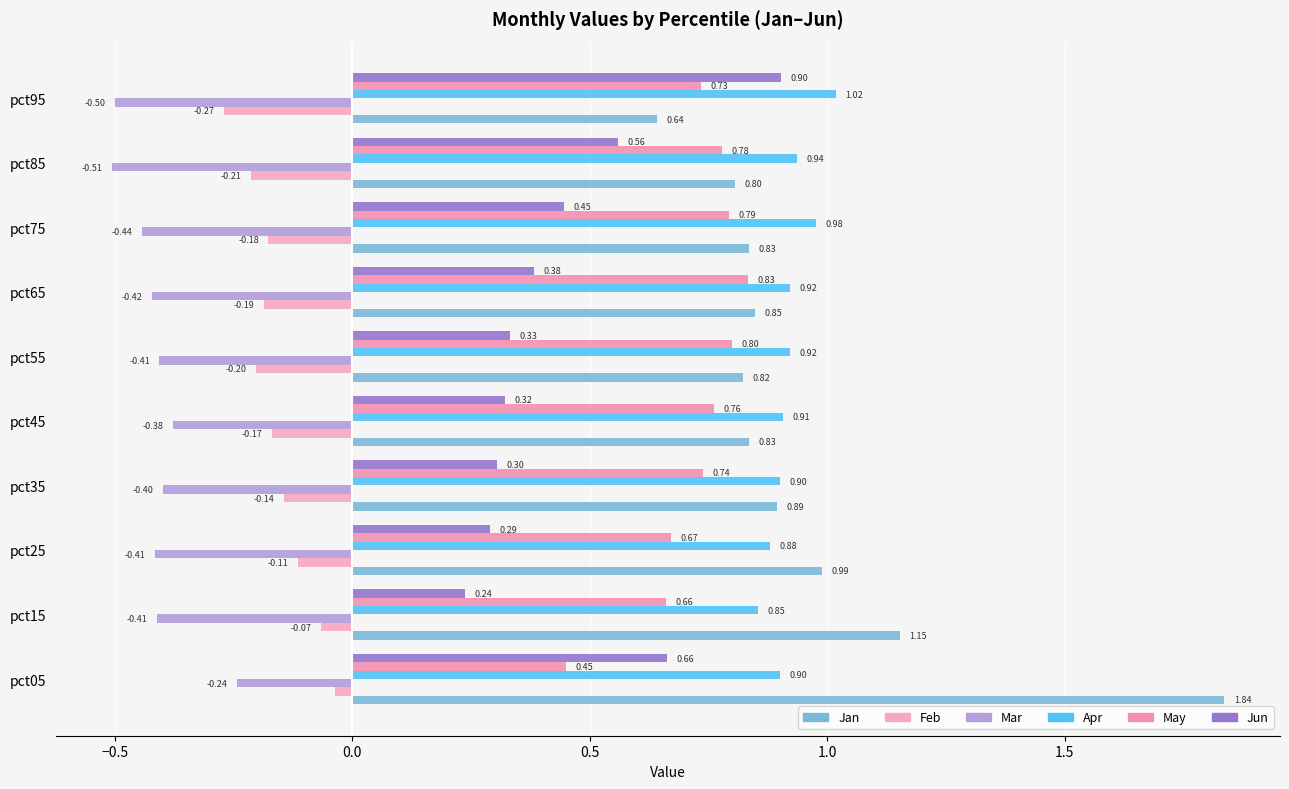

Are the bars horizontal?

Yes